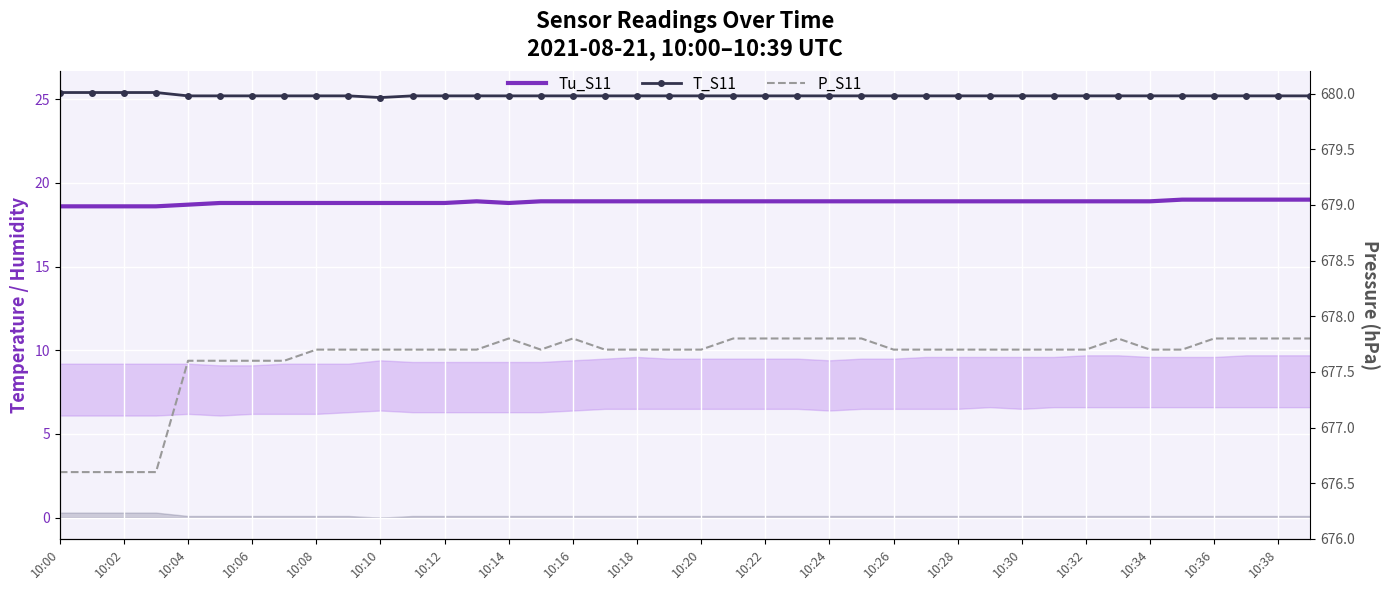

What is the label of the 13th point from the right?

27